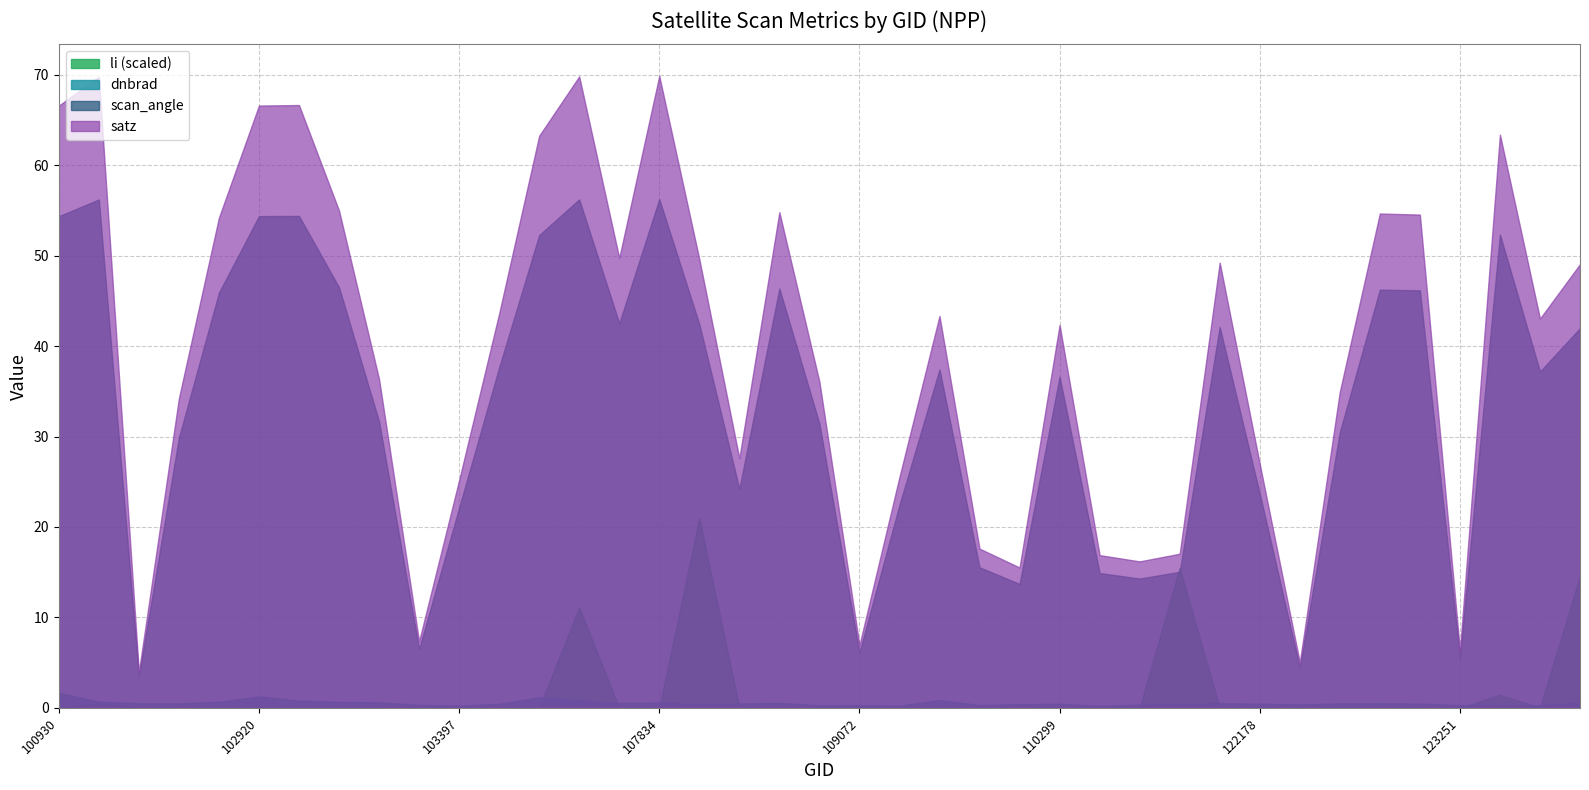

The value of li at 107843 is 0.0. True or false?

True